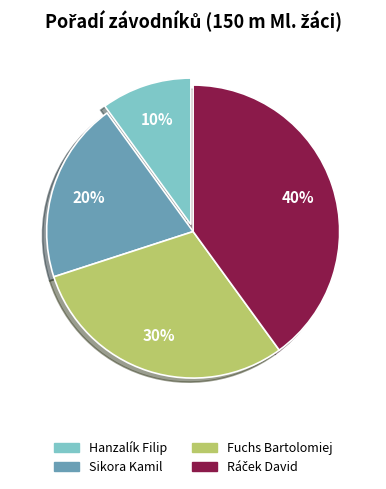

Is it true that Sikora Kamil is 20% of the pie?

True